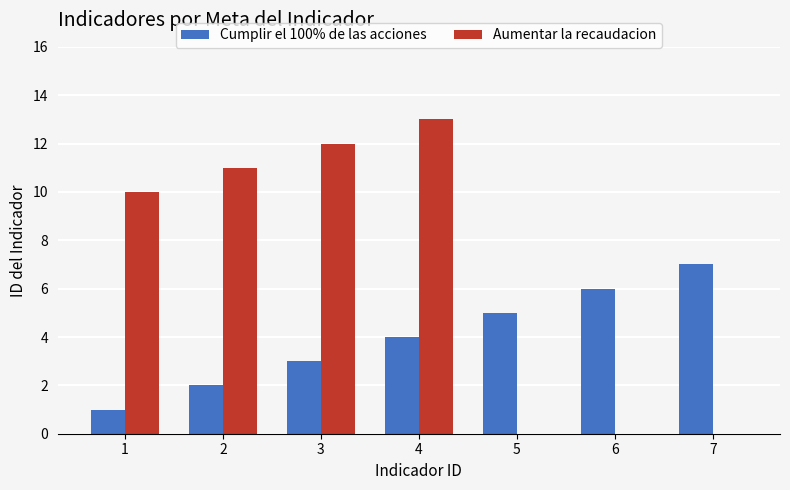

Are the bars grouped side by side (vs. stacked)?

Yes